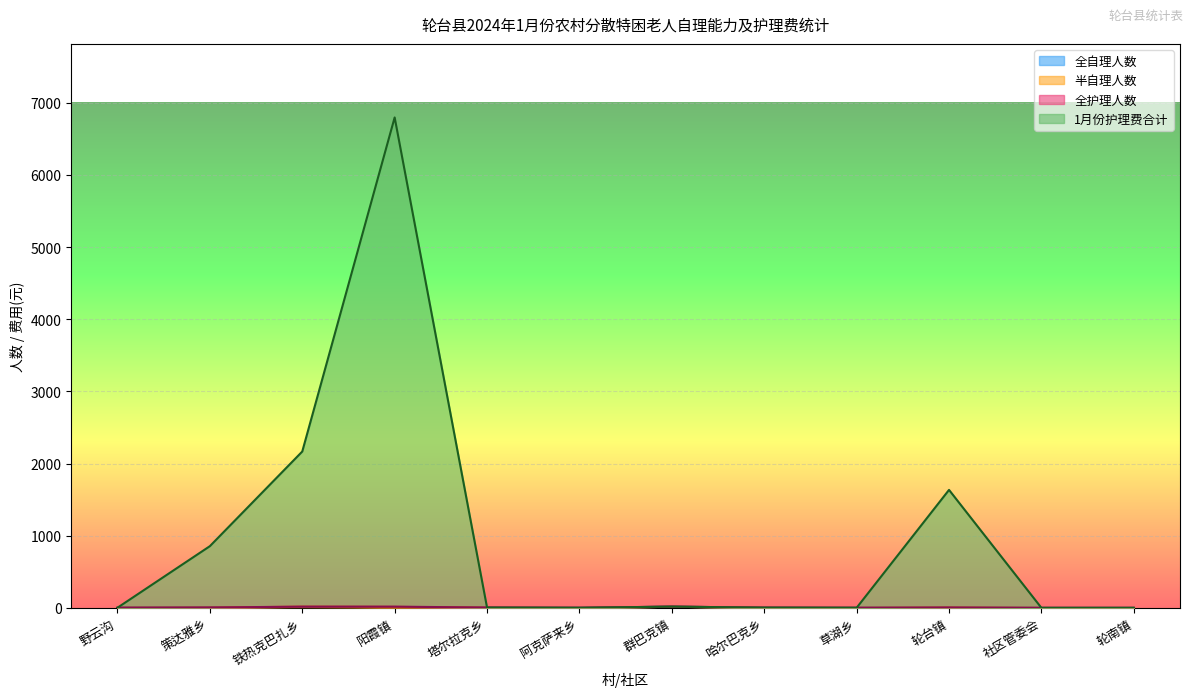

Rank the categories by 半自理人数 value from highest to lowest.

阳霞镇, 铁热克巴扎乡, 轮台镇, 策达雅乡, 群巴克镇, 塔尔拉克乡, 哈尔巴克乡, 野云沟, 阿克萨来乡, 草湖乡, 社区管委会, 轮南镇